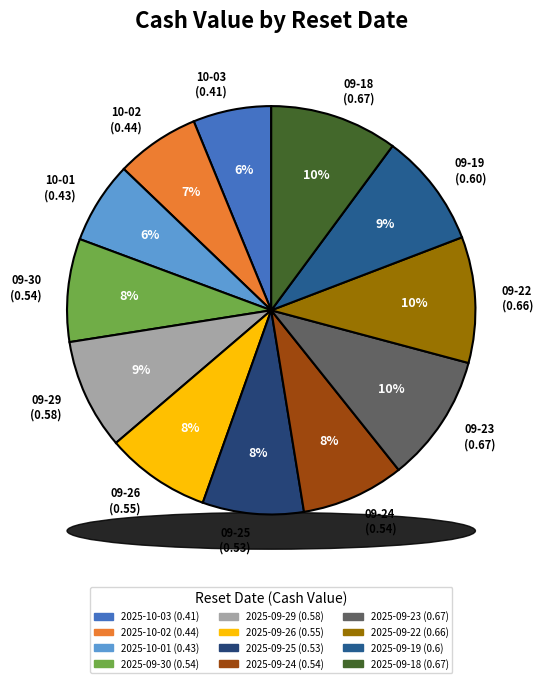

The 2025-09-24 slice represents 8% of the pie. True or false?

True